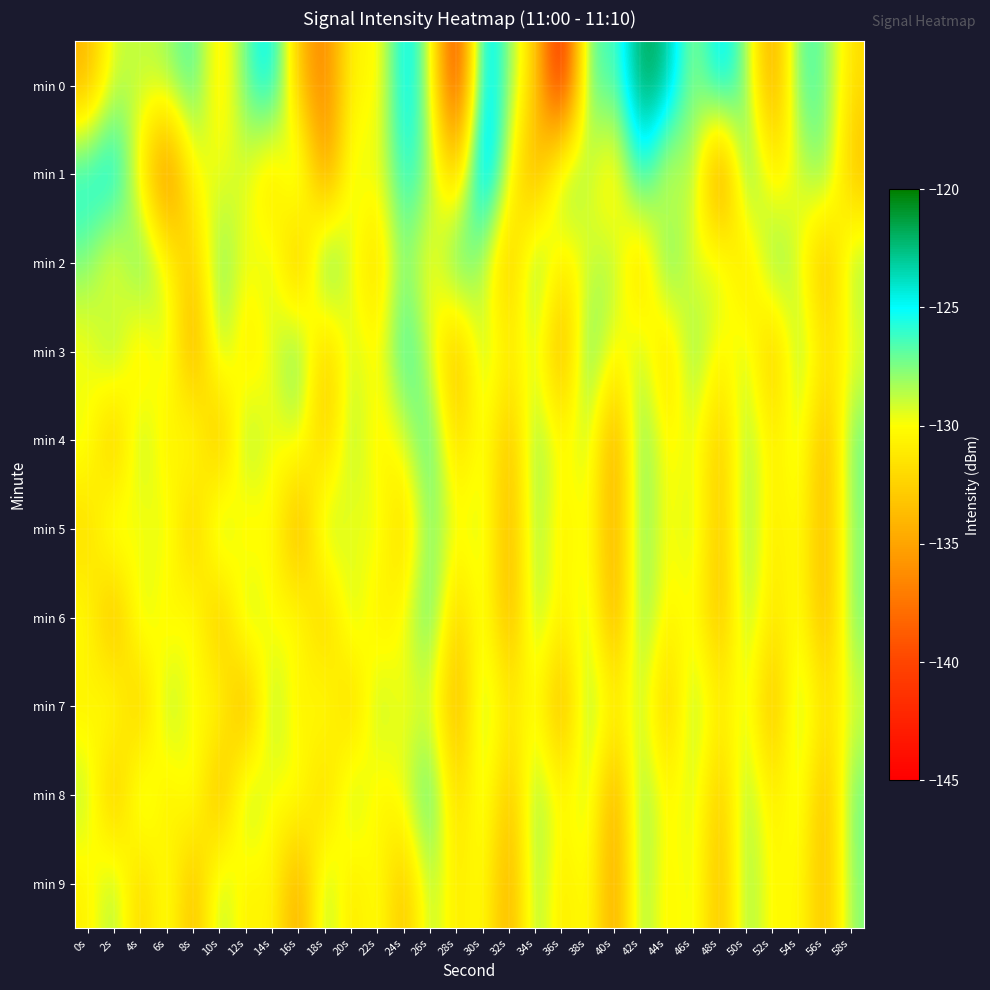

At which category is the sum across all series the highest?

42s